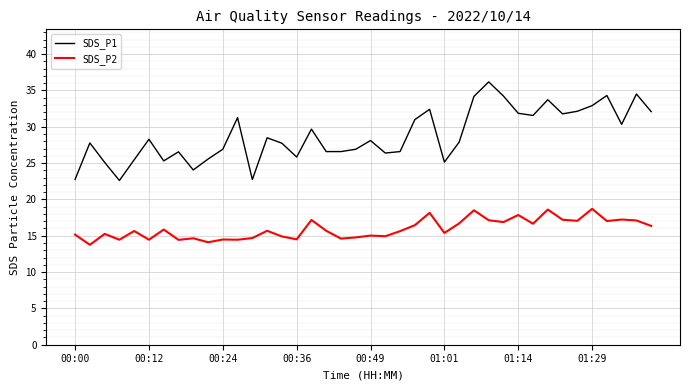

List the series in order of their peak value, lowest first.

SDS_P2, SDS_P1